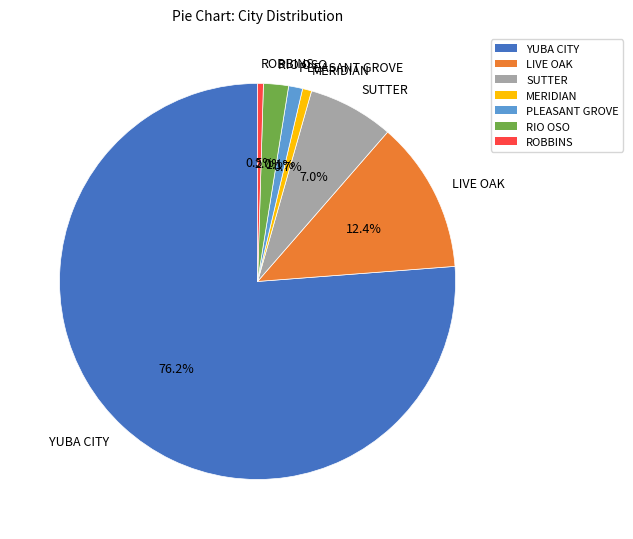

True or false: MERIDIAN accounts for 16% of the total.

False